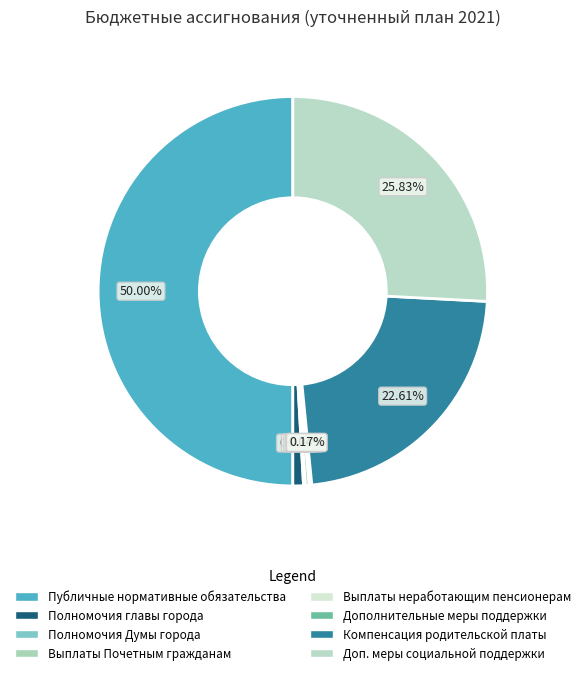

To the nearest percent, what is the average slice percentage?

12%